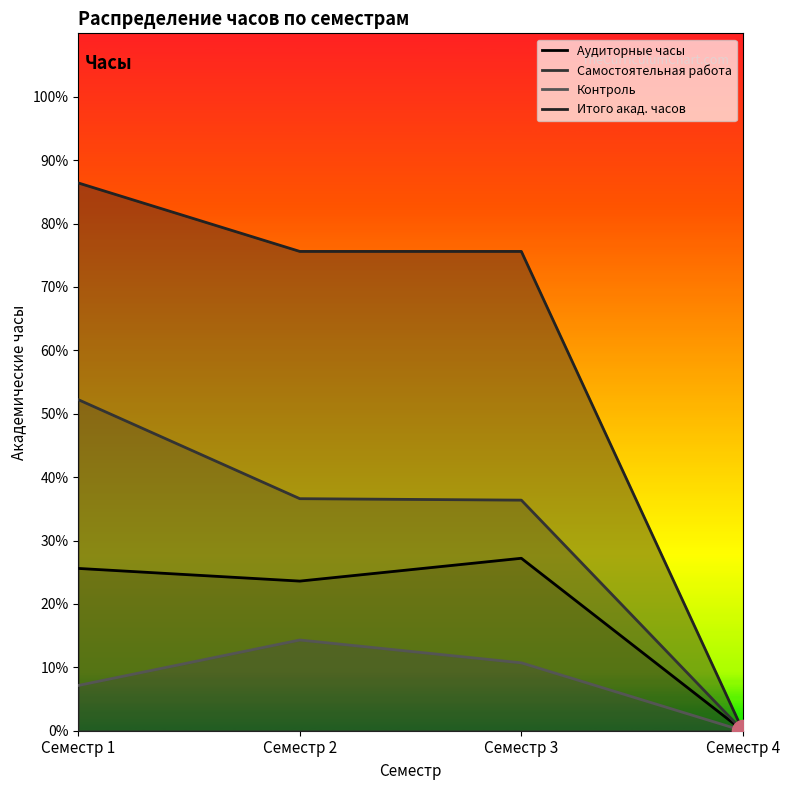

Read the Самостоятельная работа value at Семестр 2.

366.0